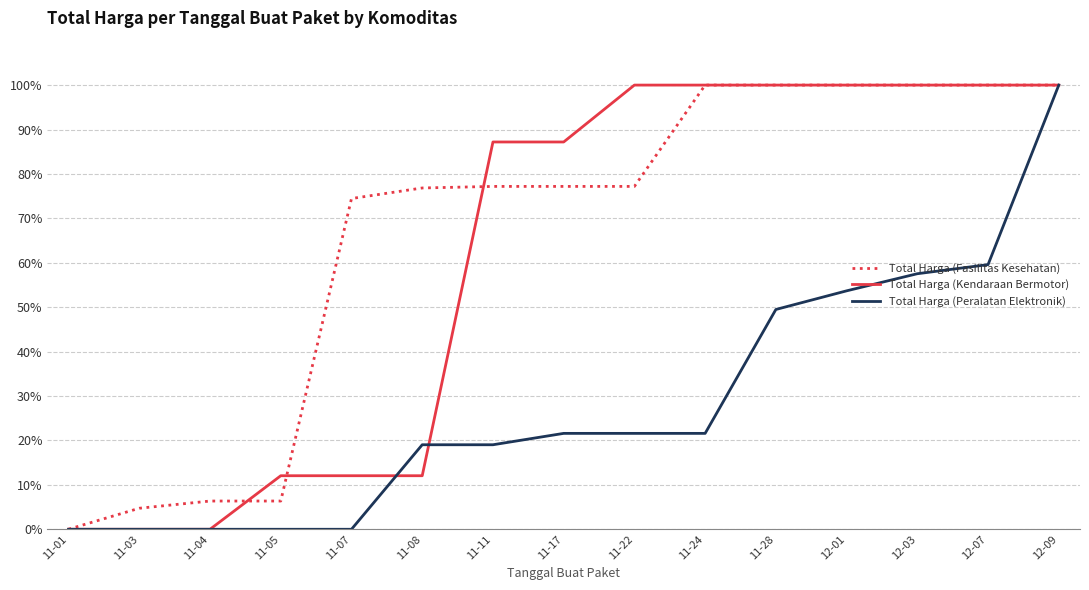

Rank the series at 11-22 from lowest to highest value.

Total Harga (Peralatan Elektronik), Total Harga (Fasilitas Kesehatan), Total Harga (Kendaraan Bermotor)